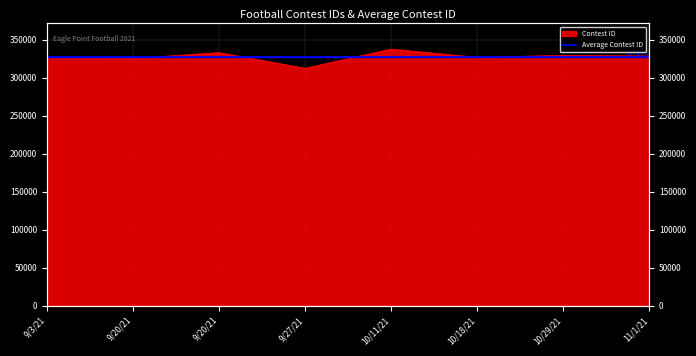

List the labels in order of value, smallest first.

9/27/21, 9/20/21, 9/3/21, 10/18/21, 11/1/21, 10/29/21, 9/20/21, 10/11/21